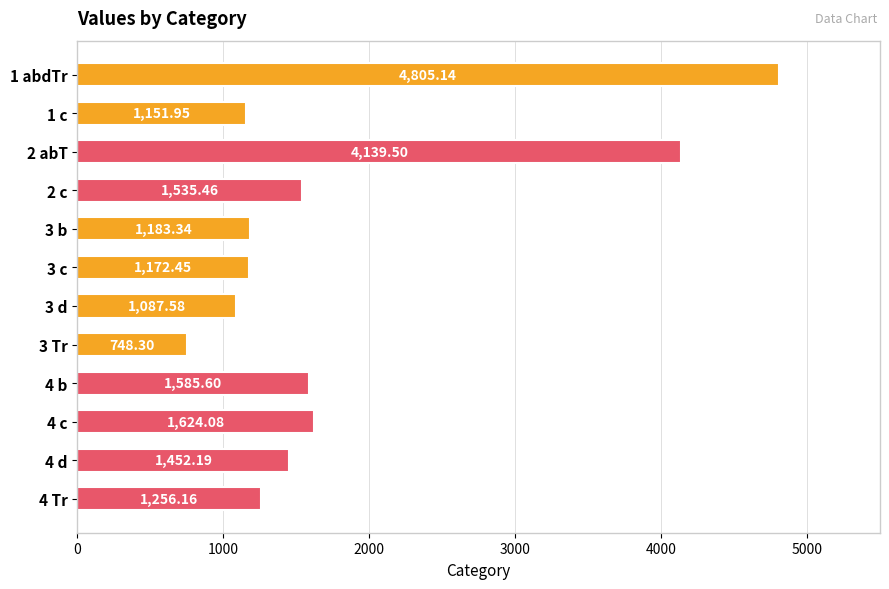

What is the average value?

1811.8